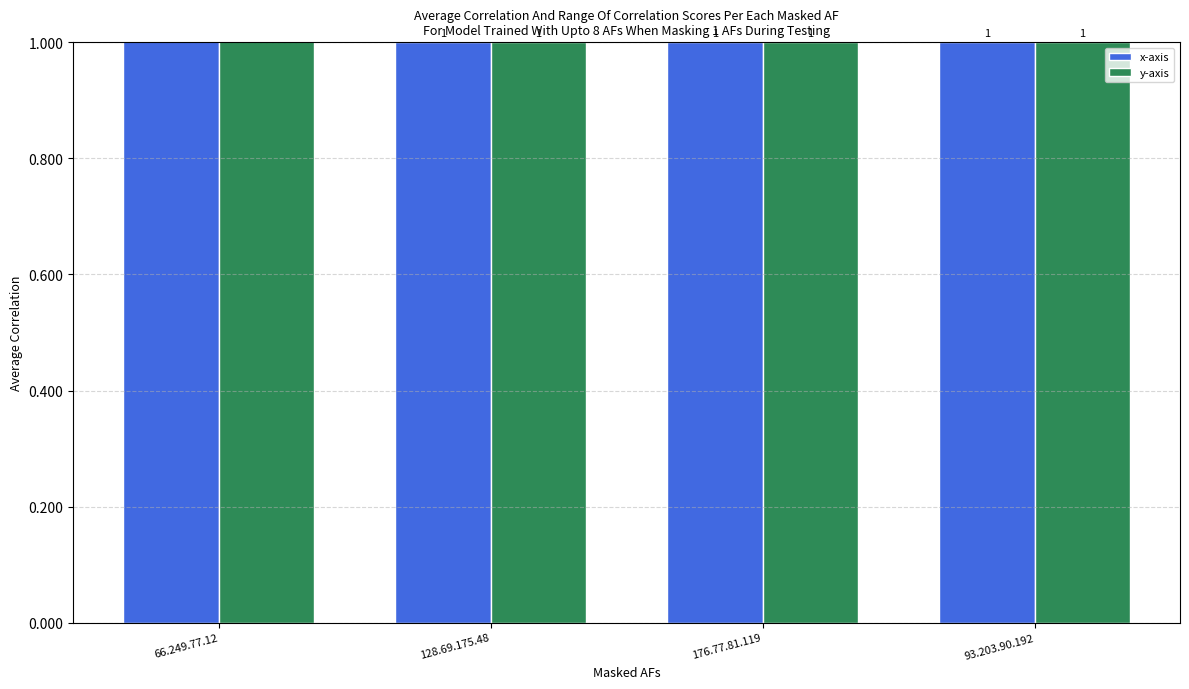

At which label does x-axis reach its minimum?

128.69.175.48